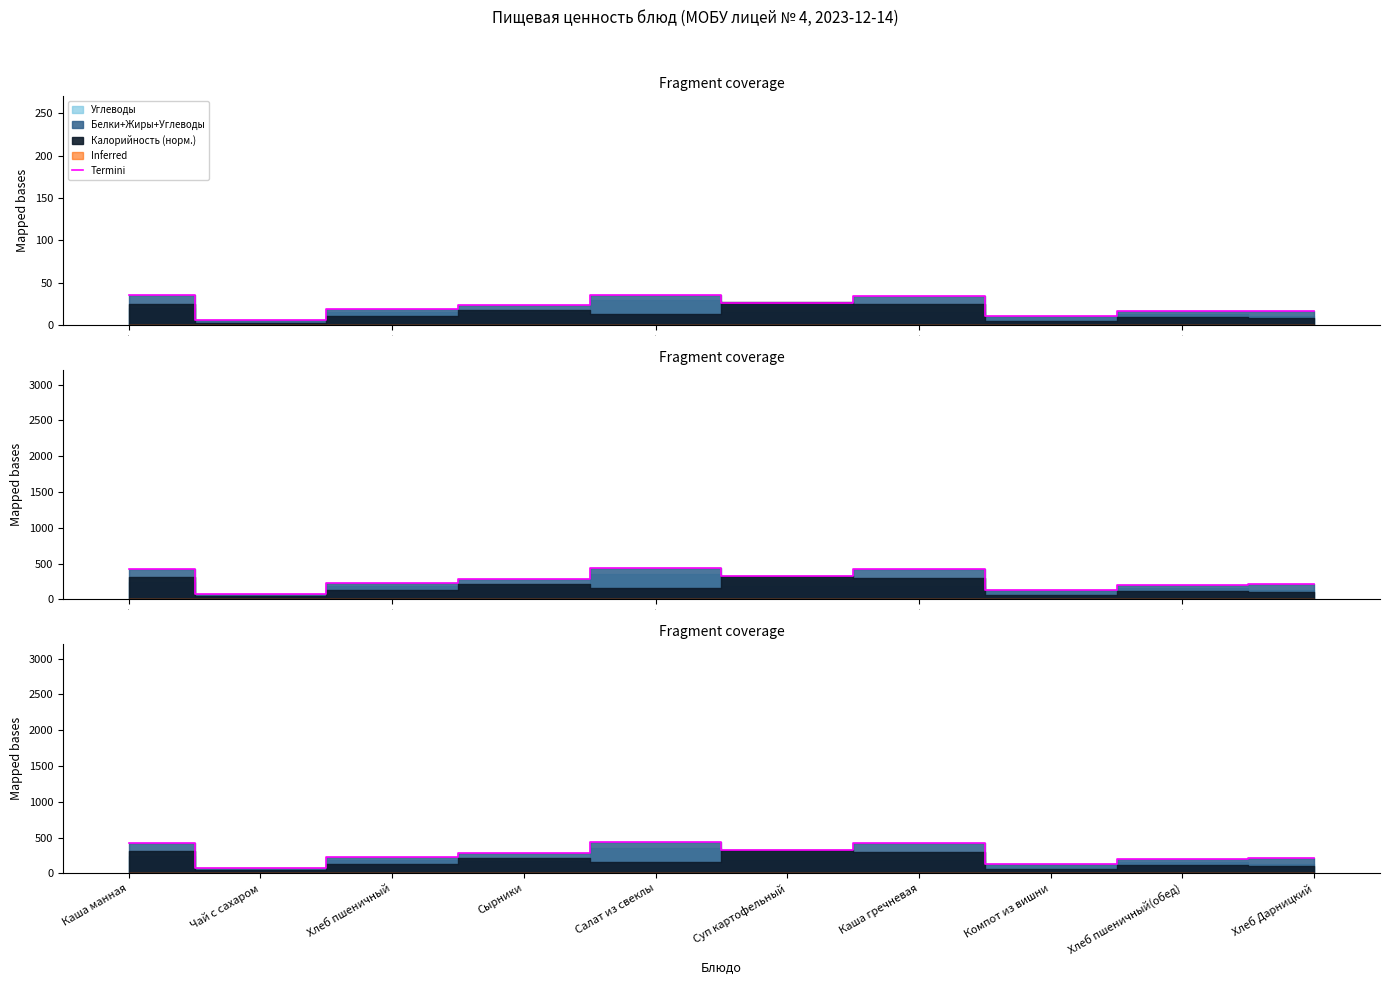

Does the chart have visible grid lines?

No